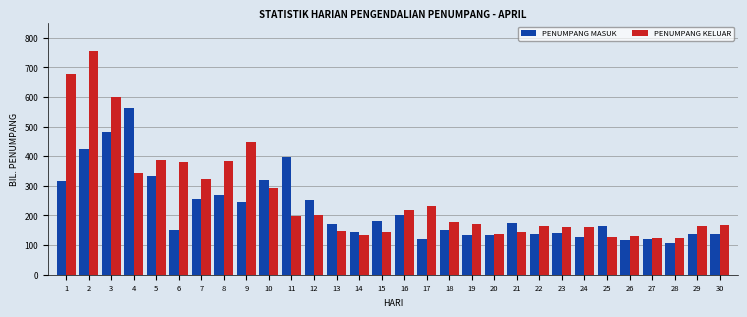

Is it true that PENUMPANG KELUAR equals 87 at 13?

False